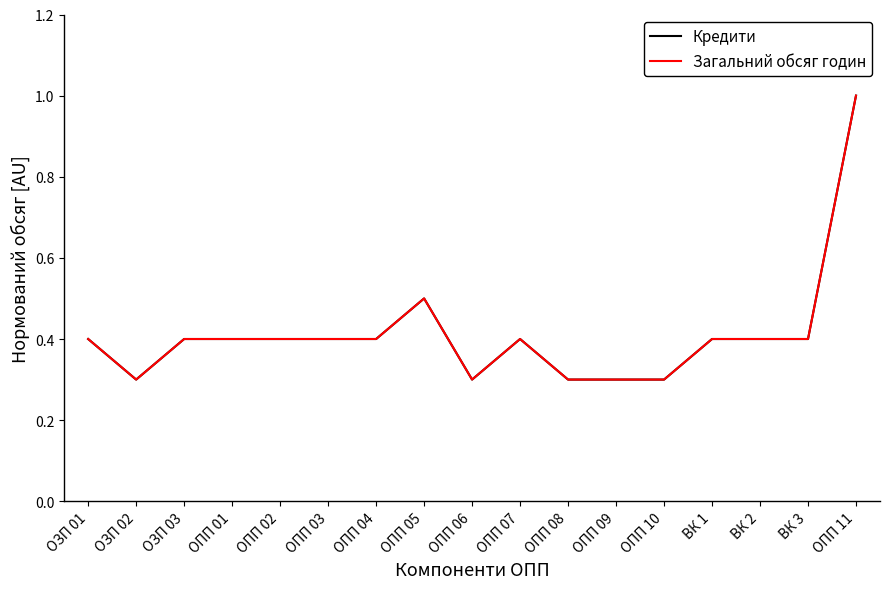

True or false: Загальний обсяг годин has a value of 0.4 at ОПП 02.

True